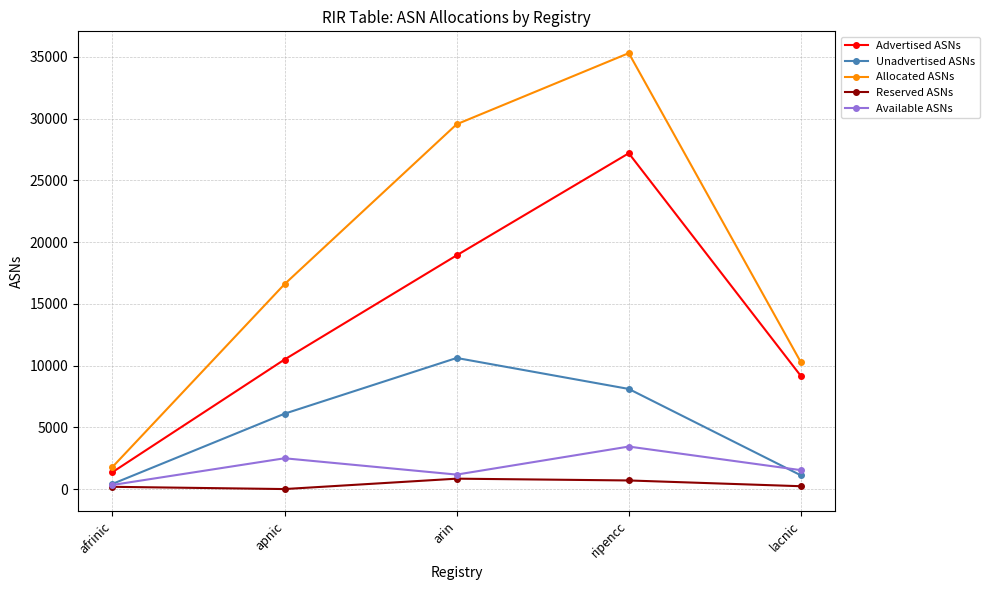

How many distinct data groups are displayed?

5